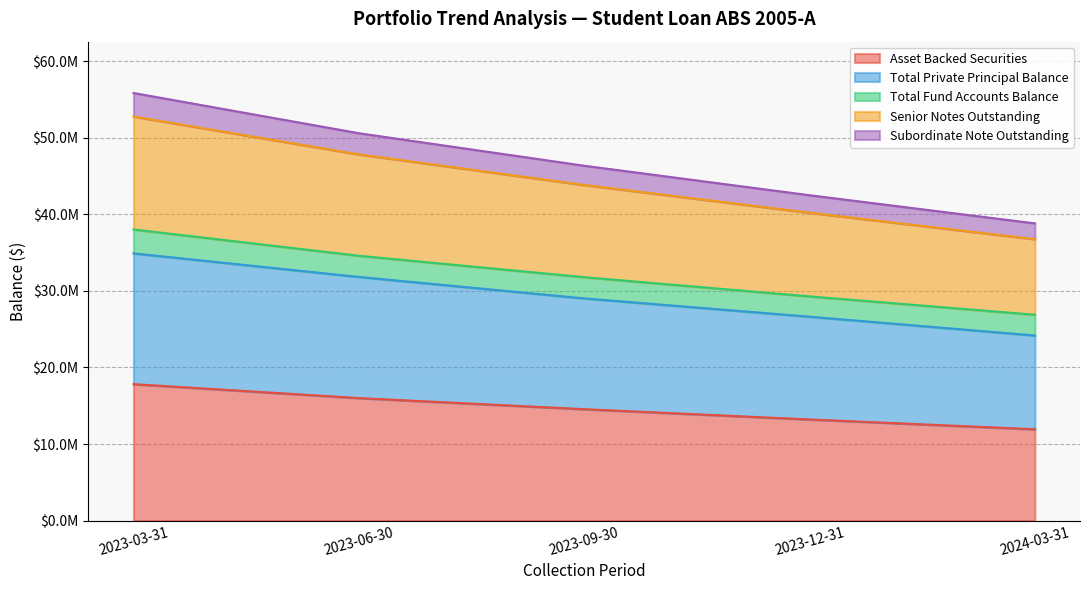

What is the difference between the highest and lowest values at 2023-12-31?

29273977.6